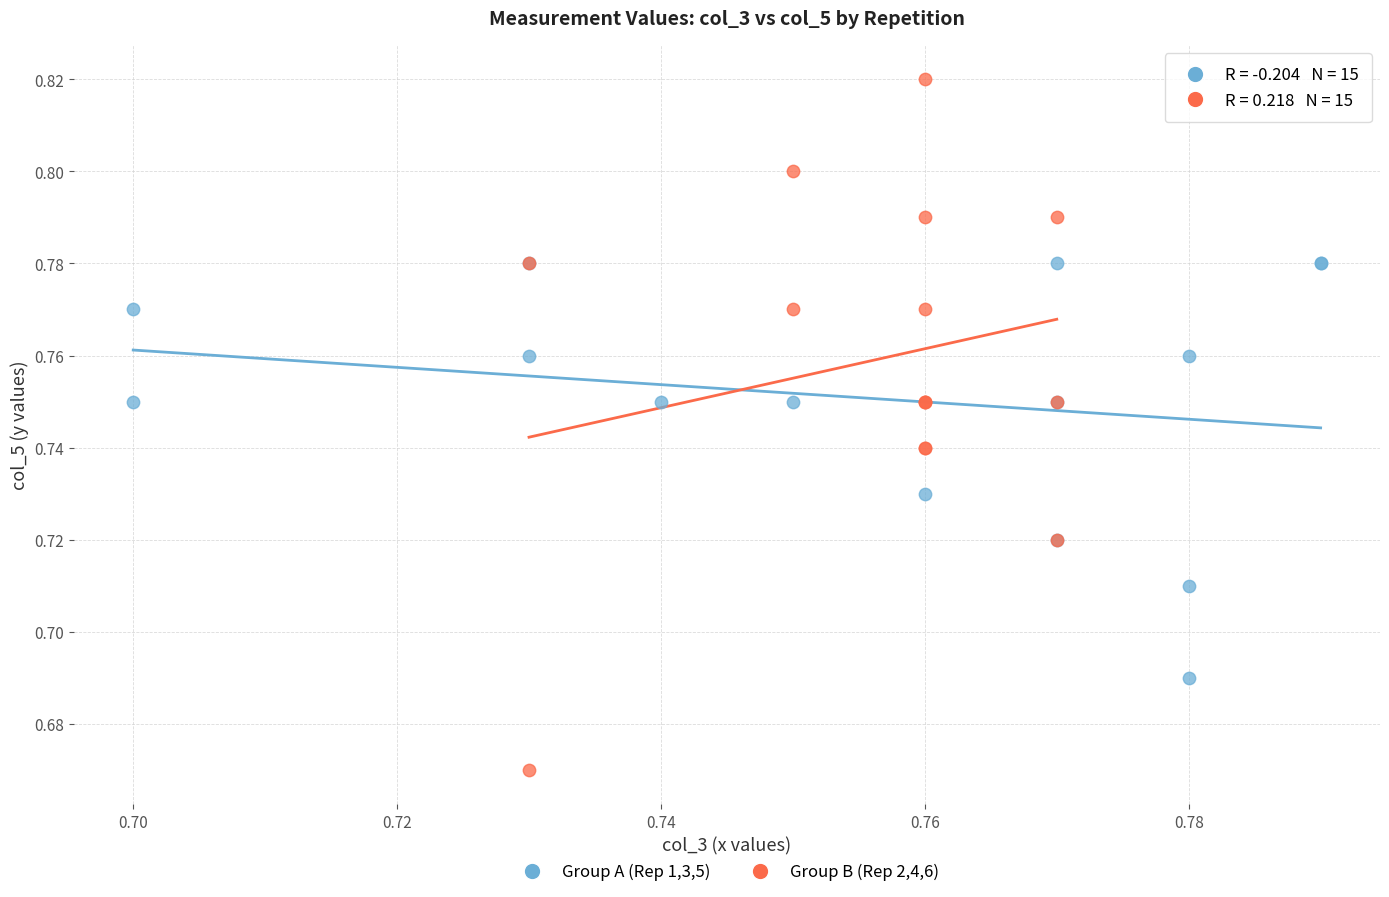

Which series contains the highest Y value?

Group B (Rep 2,4,6)